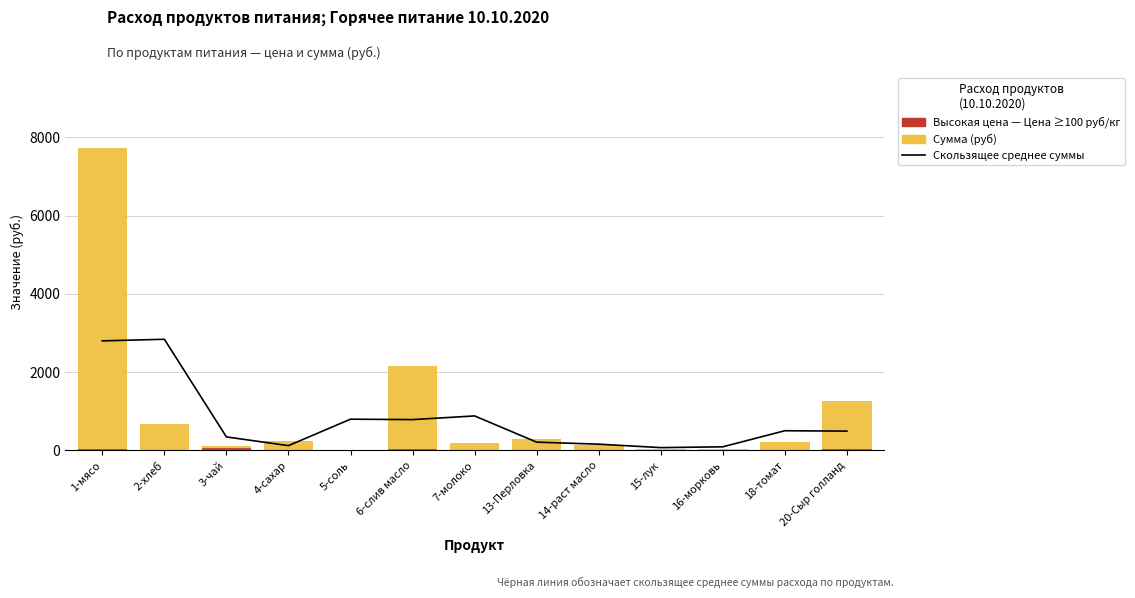

Is the value of Сумма (руб) at 1-мясо greater than the value of Высокая цена (≥100 руб/кг) at 16-морковь?

Yes